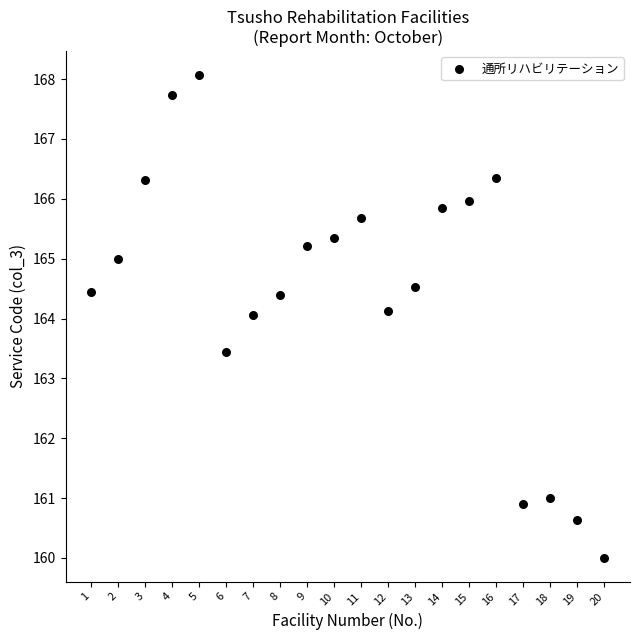

What is the range of X values (max minus min)?

19.0